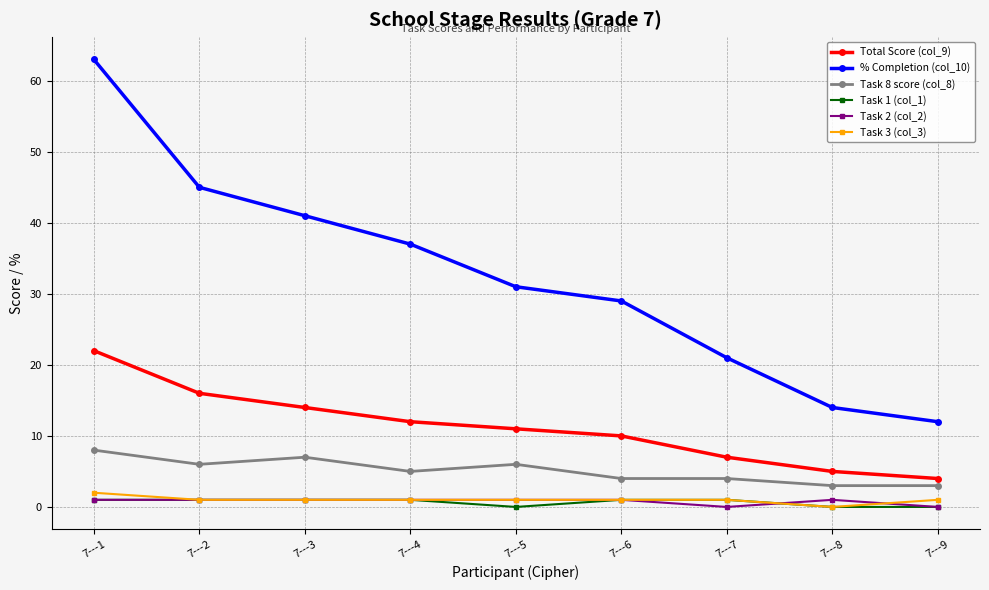

Which series has the largest total across all categories?

% Completion (col_10)